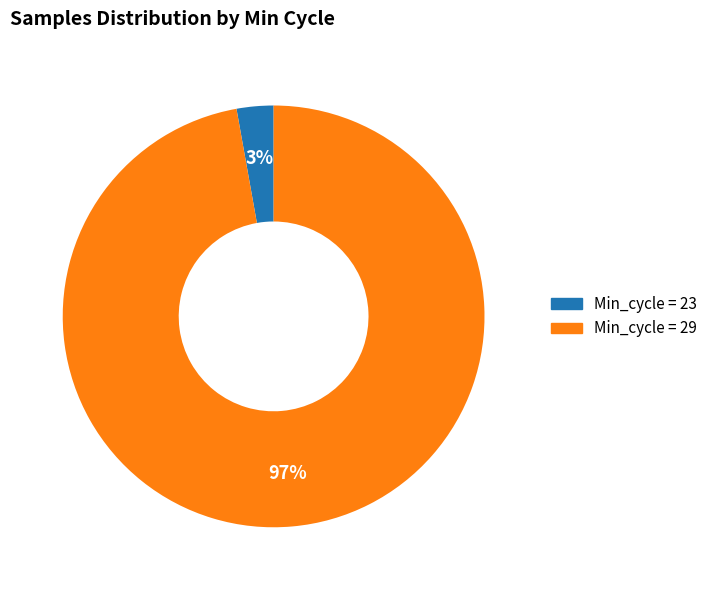

Count the number of slices in the pie.

2